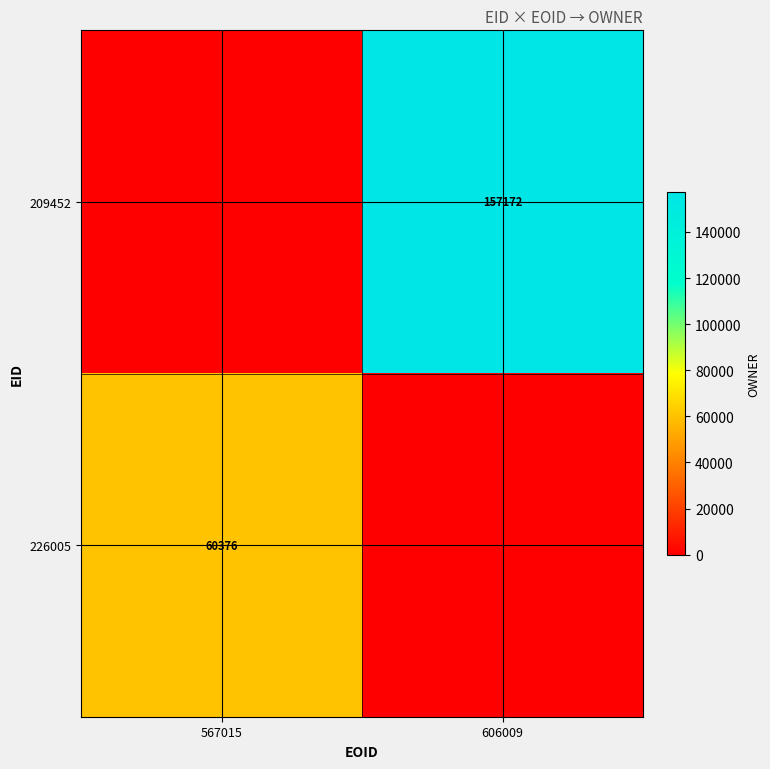

How many series are shown in this chart?

2